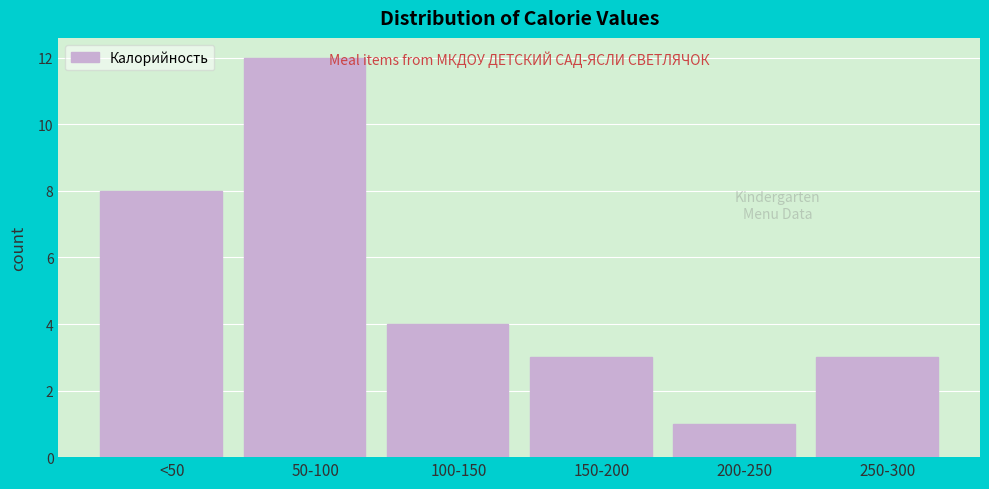

Reading left to right, list all the values displayed in this chart.

8	12	4	3	1	3